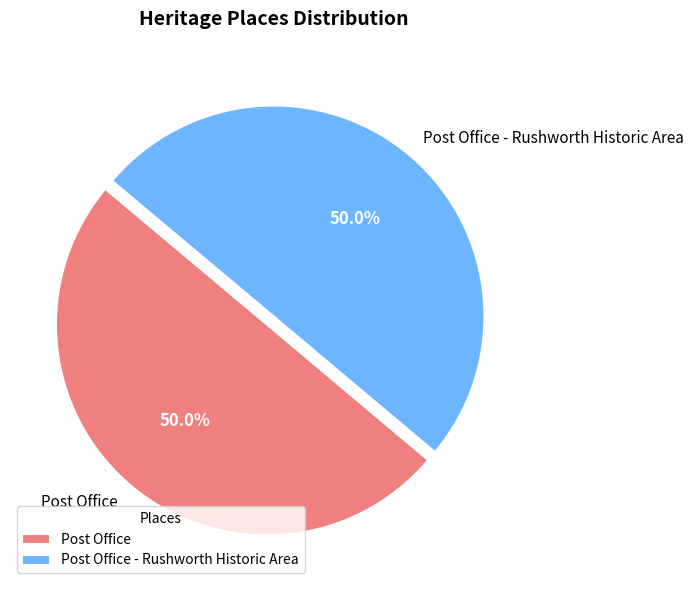

Is it true that Post Office is 38% of the pie?

False